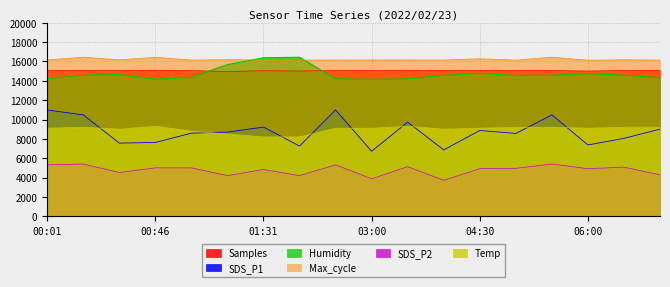

Count the number of categories in the chart.

18